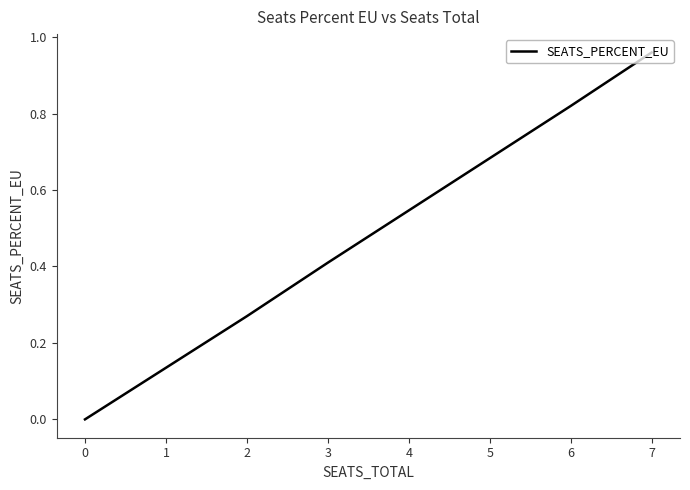

What is the maximum value shown in the chart?

1.0